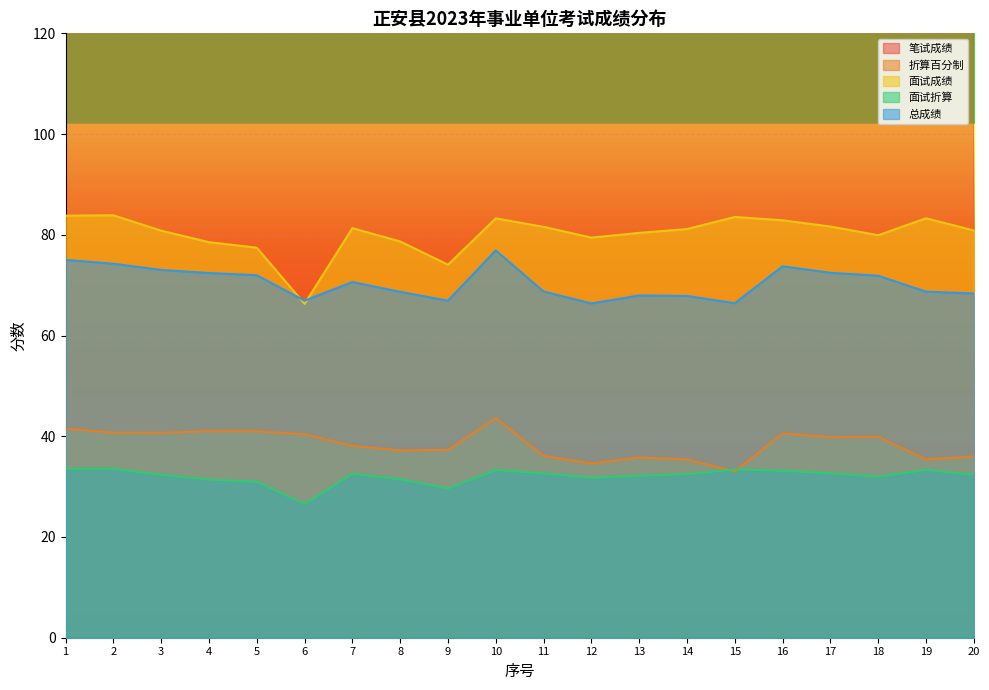

At which label does 笔试成绩 reach its peak?

10